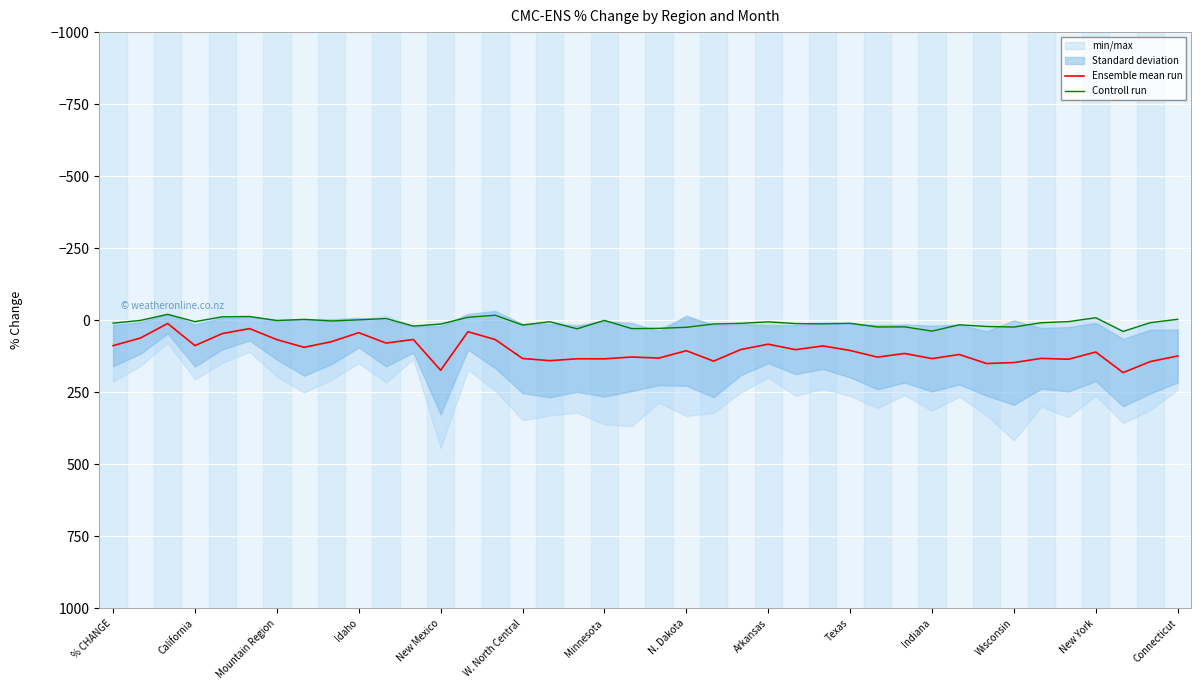

In Ensemble mean run, how many points are lower than both neighbors (excluding endpoints)?

14